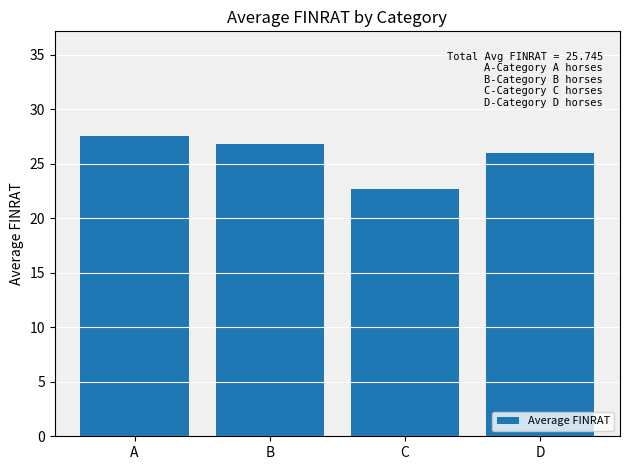

Count the number of data series in this chart.

1